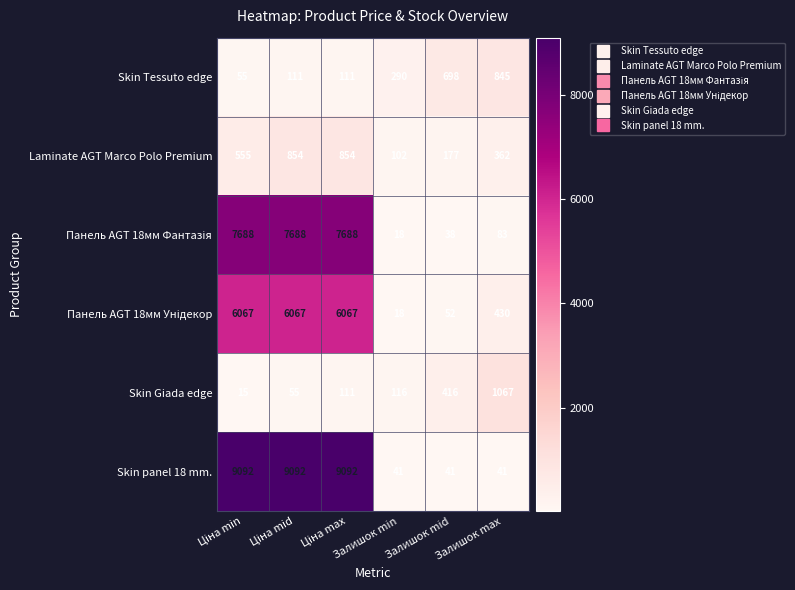

Which series has the widest spread of values?

Skin panel 18 mm.